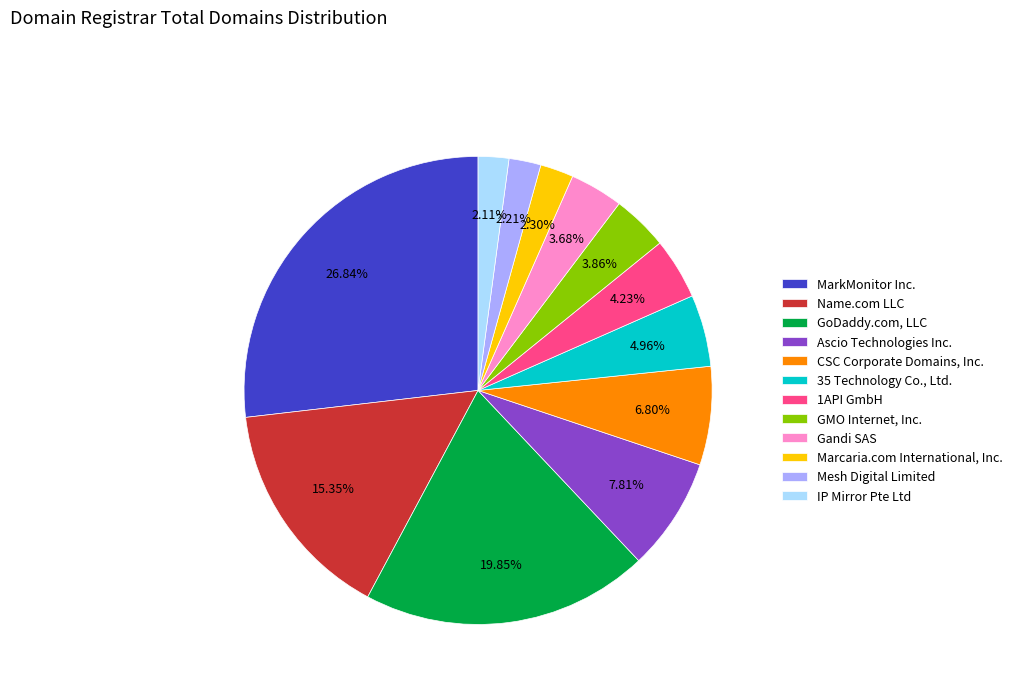

How many segments does this pie chart have?

12